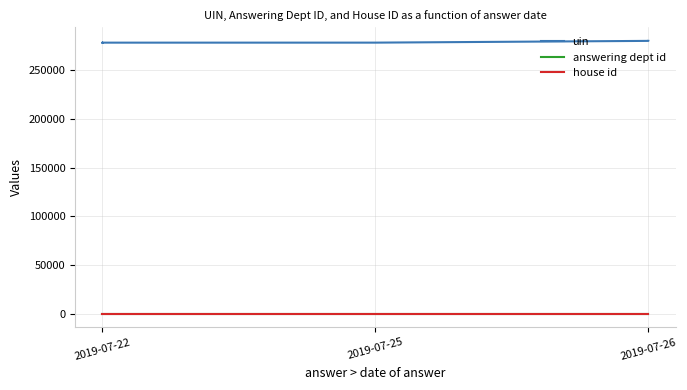

Where is the first local minimum for uin?

2019-07-22